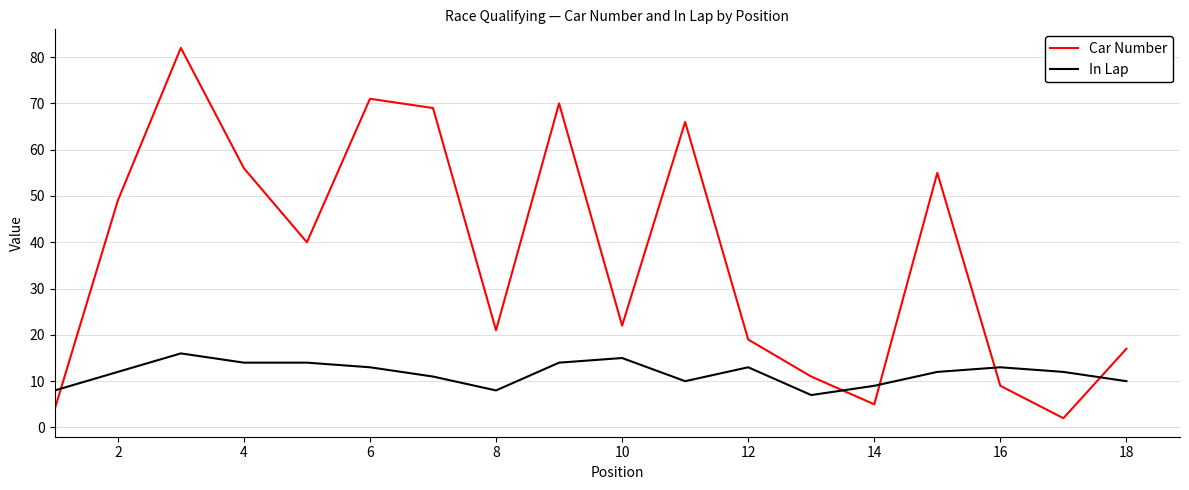

What is the difference between the maximum and minimum values in the Car Number series?

80